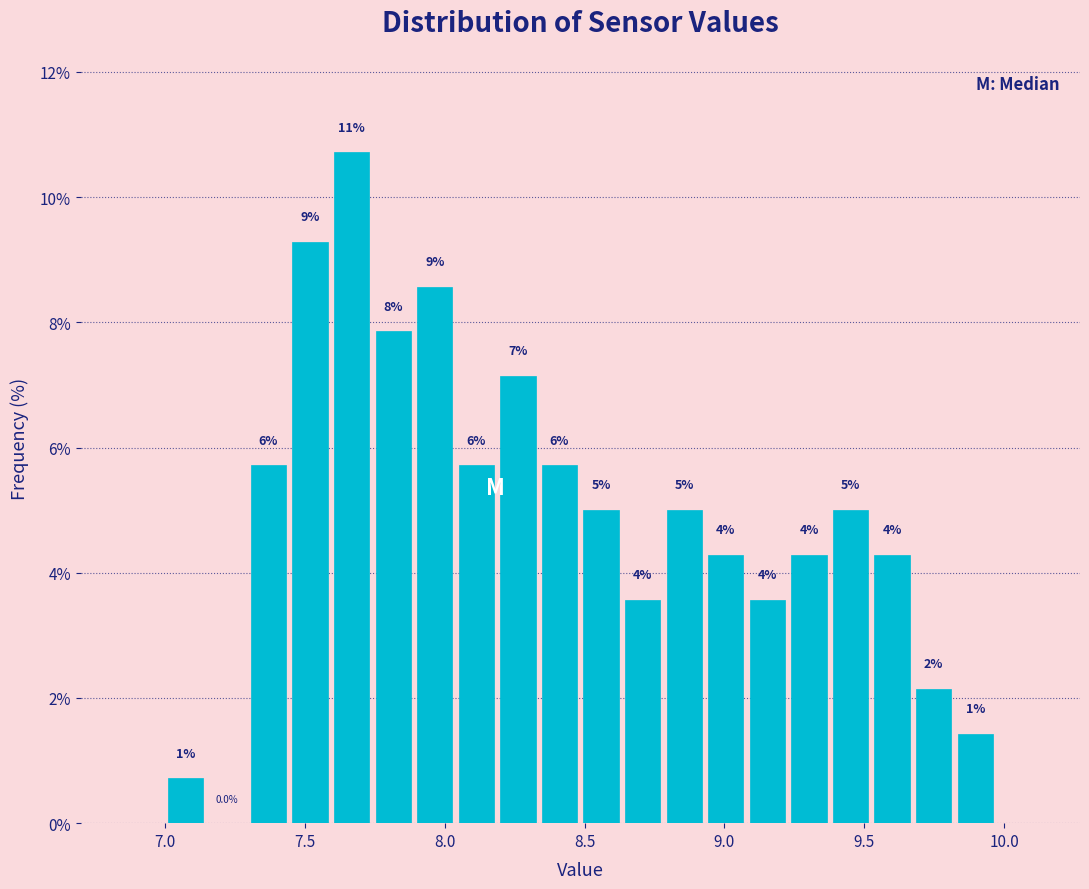

Around what value on the x-axis is the tallest bar? Give the approximate position of its centre, as read against the axis.

7.65